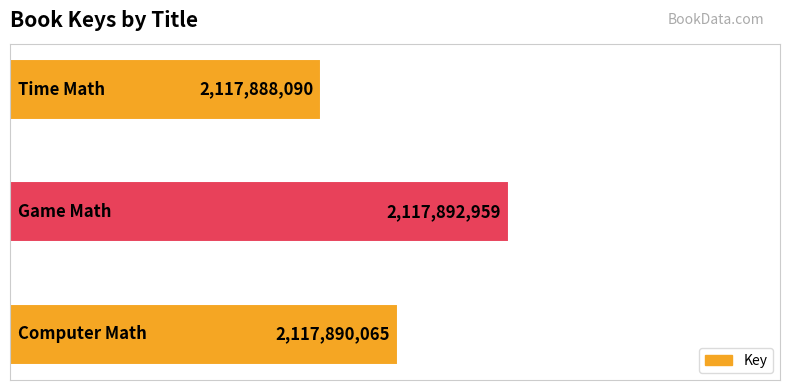

Does the chart contain any negative values?

No